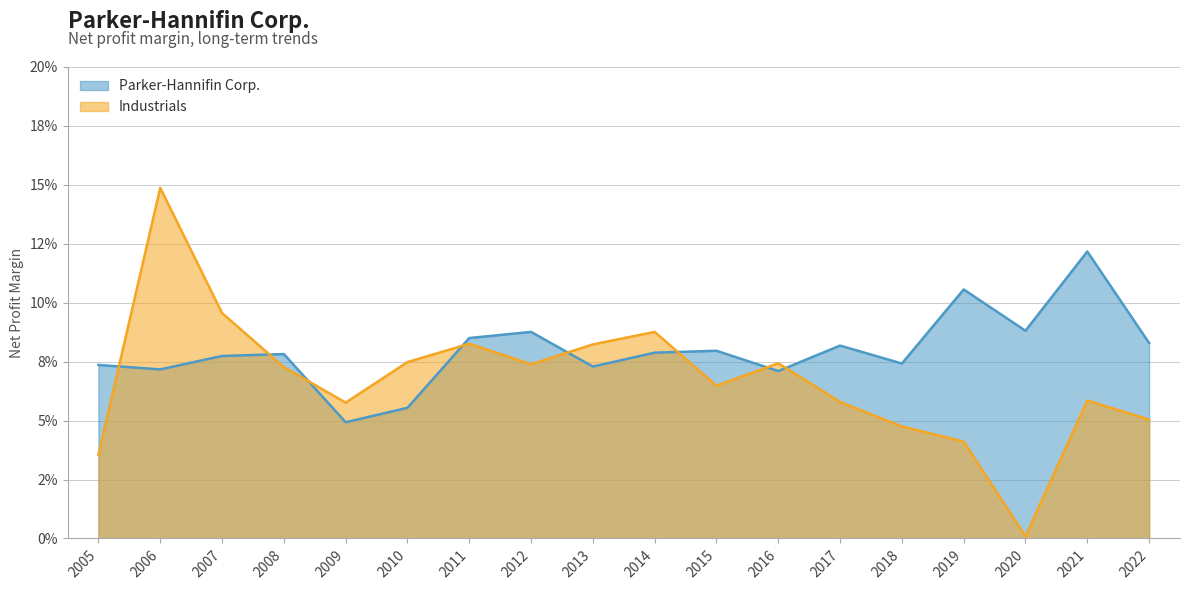

At which category does Parker-Hannifin Corp. reach its first local peak?

2008